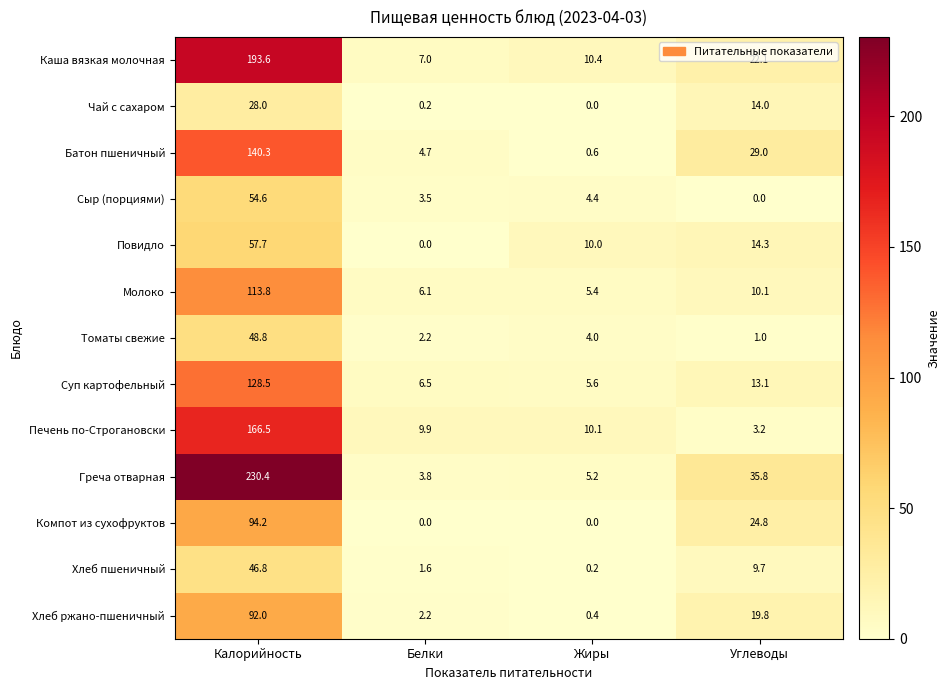

True or false: Хлеб ржано-пшеничный has a value of 92.0 at Калорийность.

True